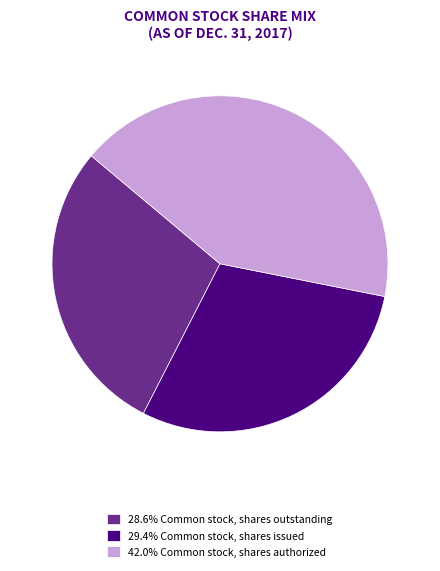

Is there any slice that represents more than half of the pie?

No